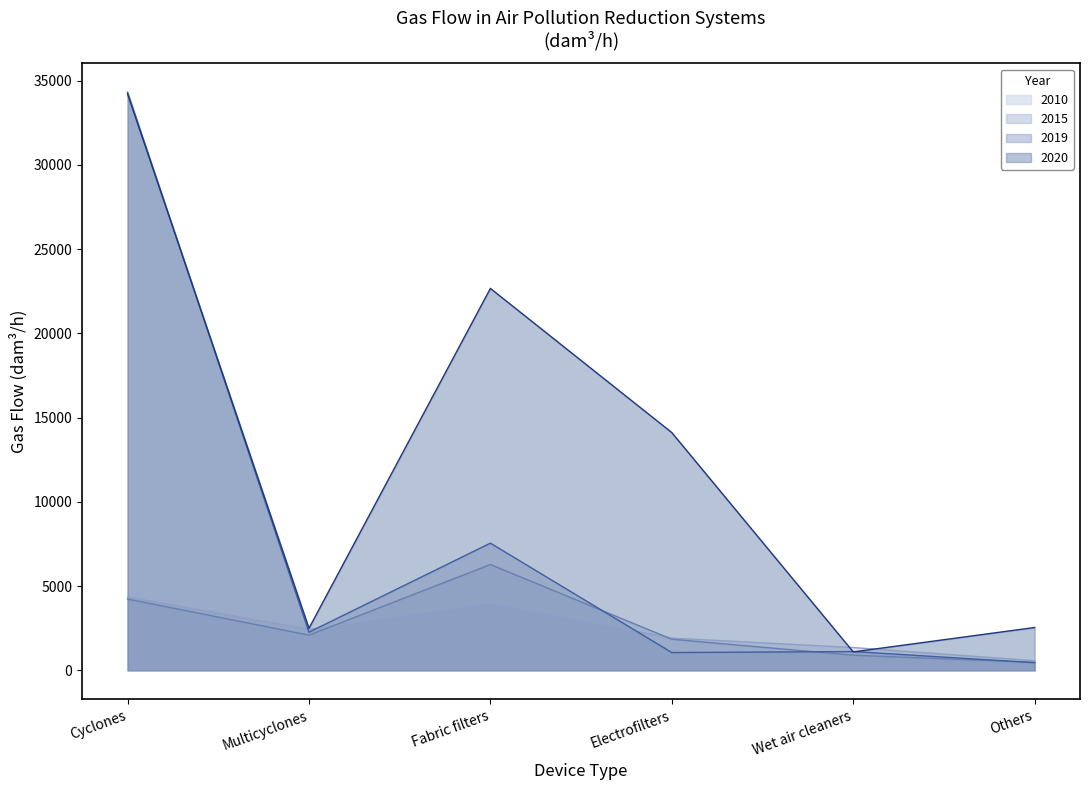

List the labels in order of 2020 value, largest first.

Cyclones, Fabric filters, Electrofilters, Others, Multicyclones, Wet air cleaners